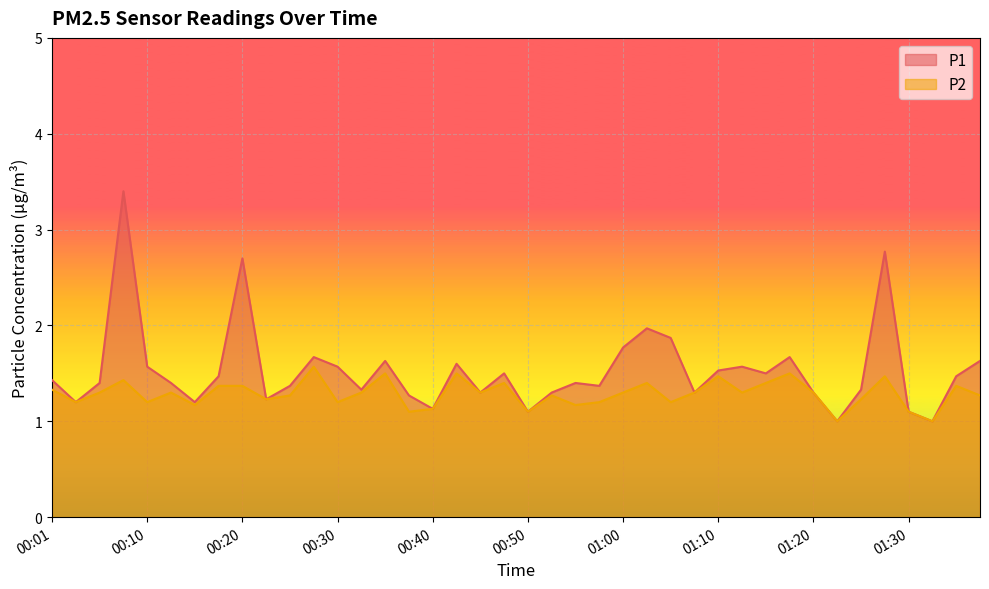

Rank the categories by P1 value from lowest to highest.

01:22, 01:33, 00:50, 01:30, 00:40, 00:03, 00:15, 00:23, 00:38, 00:45, 00:53, 01:07, 01:20, 00:33, 01:25, 00:25, 00:58, 00:06, 00:13, 00:55, 00:01, 00:18, 01:35, 00:48, 01:15, 01:10, 00:10, 00:30, 01:12, 00:43, 00:35, 01:38, 00:28, 01:17, 01:00, 01:05, 01:03, 00:20, 01:28, 00:08